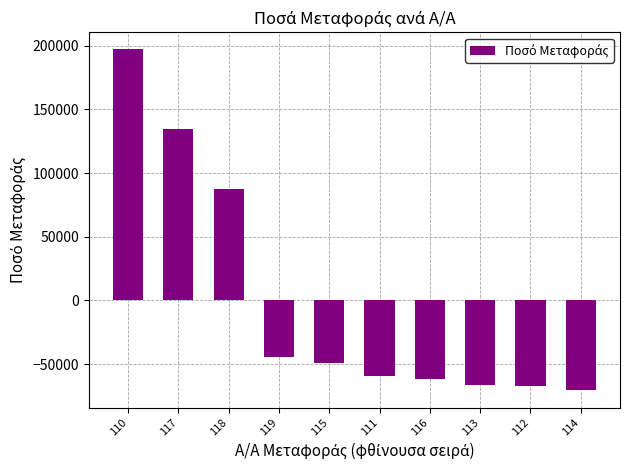

Read the value at 116.

-61407.7